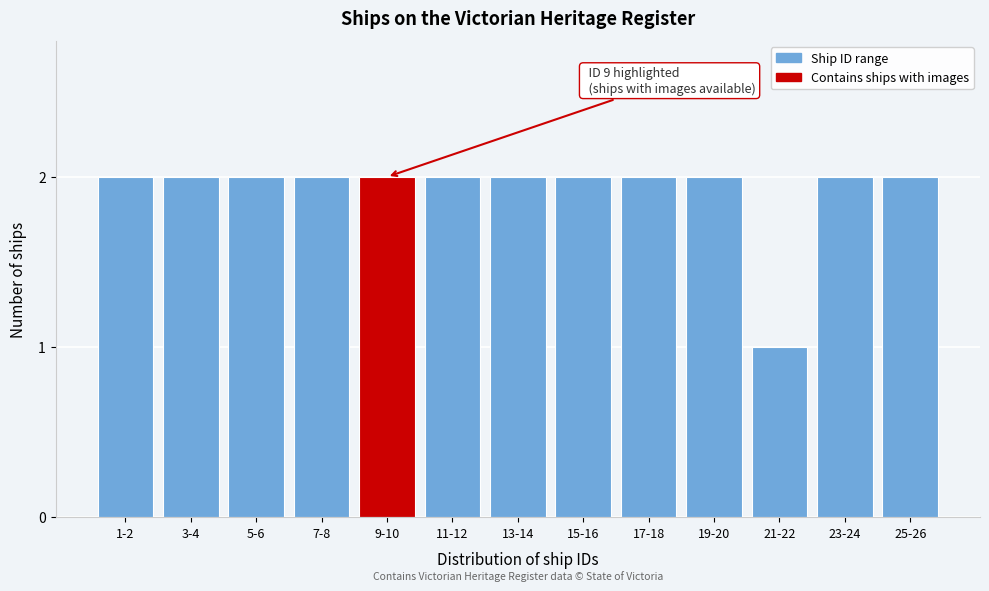

Reading right to left, transcribe all the data shown in this chart.

25-26=2	23-24=2	21-22=1	19-20=2	17-18=2	15-16=2	13-14=2	11-12=2	9-10=2	7-8=2	5-6=2	3-4=2	1-2=2